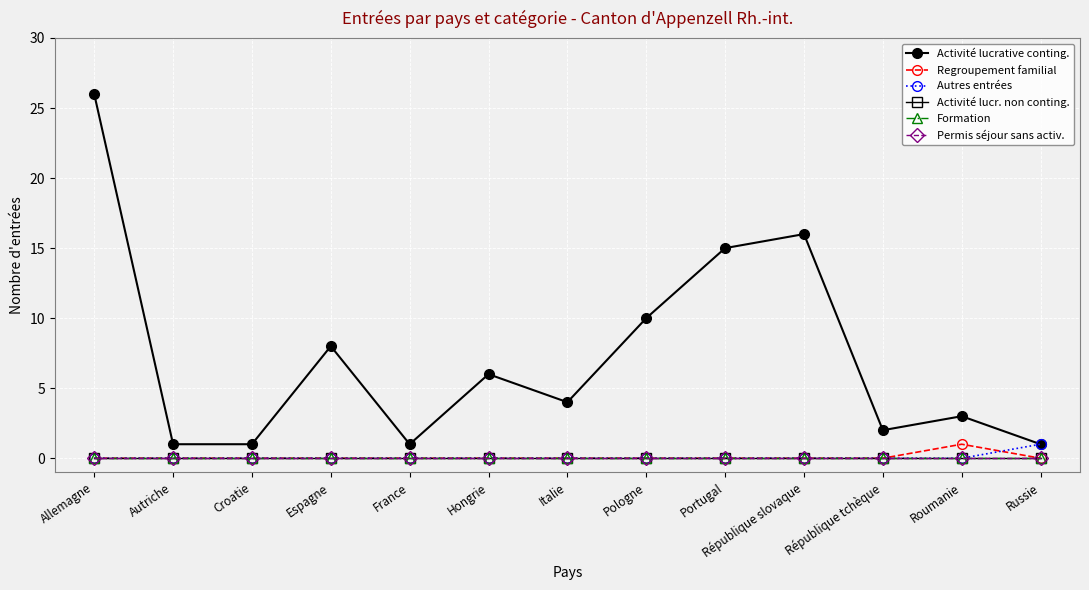

Reading right to left, list all the values displayed in this chart.

Activité lucrative conting.: Russie=1	Roumanie=3	République tchèque=2	République slovaque=16	Portugal=15	Pologne=10	Italie=4	Hongrie=6	France=1	Espagne=8	Croatie=1	Autriche=1	Allemagne=26
Regroupement familial: Russie=0	Roumanie=1	République tchèque=0	République slovaque=0	Portugal=0	Pologne=0	Italie=0	Hongrie=0	France=0	Espagne=0	Croatie=0	Autriche=0	Allemagne=0
Autres entrées: Russie=1	Roumanie=0	République tchèque=0	République slovaque=0	Portugal=0	Pologne=0	Italie=0	Hongrie=0	France=0	Espagne=0	Croatie=0	Autriche=0	Allemagne=0
Activité lucr. non conting.: Russie=0	Roumanie=0	République tchèque=0	République slovaque=0	Portugal=0	Pologne=0	Italie=0	Hongrie=0	France=0	Espagne=0	Croatie=0	Autriche=0	Allemagne=0
Formation: Russie=0	Roumanie=0	République tchèque=0	République slovaque=0	Portugal=0	Pologne=0	Italie=0	Hongrie=0	France=0	Espagne=0	Croatie=0	Autriche=0	Allemagne=0
Permis séjour sans activ.: Russie=0	Roumanie=0	République tchèque=0	République slovaque=0	Portugal=0	Pologne=0	Italie=0	Hongrie=0	France=0	Espagne=0	Croatie=0	Autriche=0	Allemagne=0